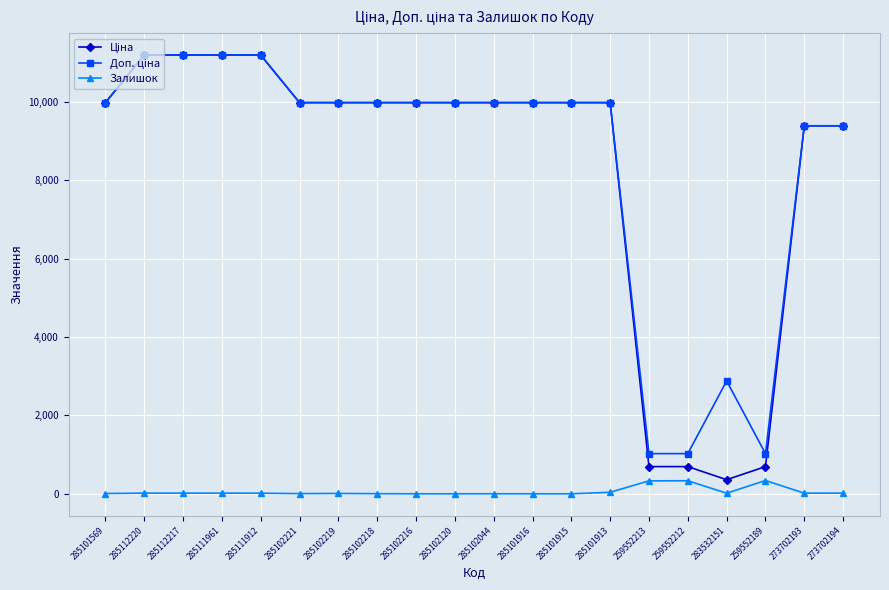

The Залишок series shows 0.0 at 285101916. True or false?

True